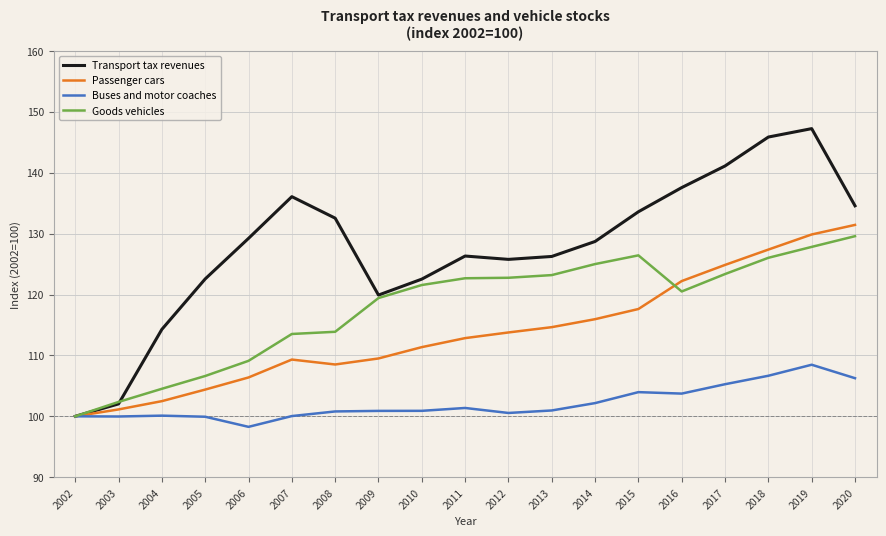

The value of Transport tax revenues at 2005 is 122.6. True or false?

True